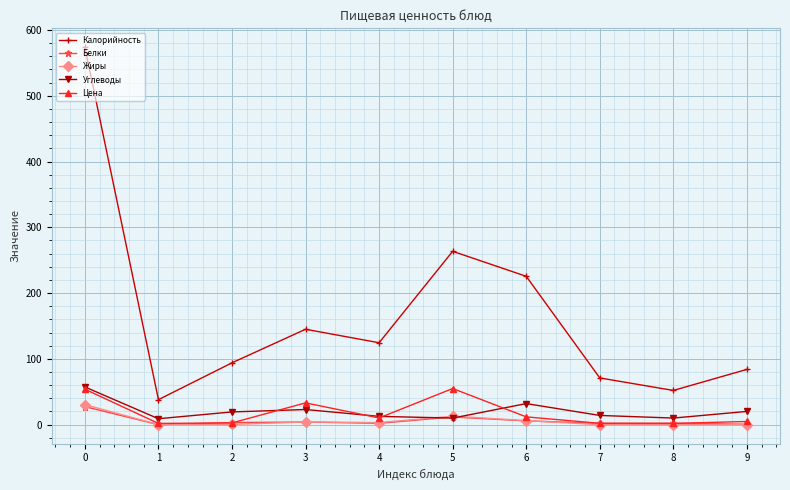

The value of Жиры at 9 is 0.1. True or false?

True